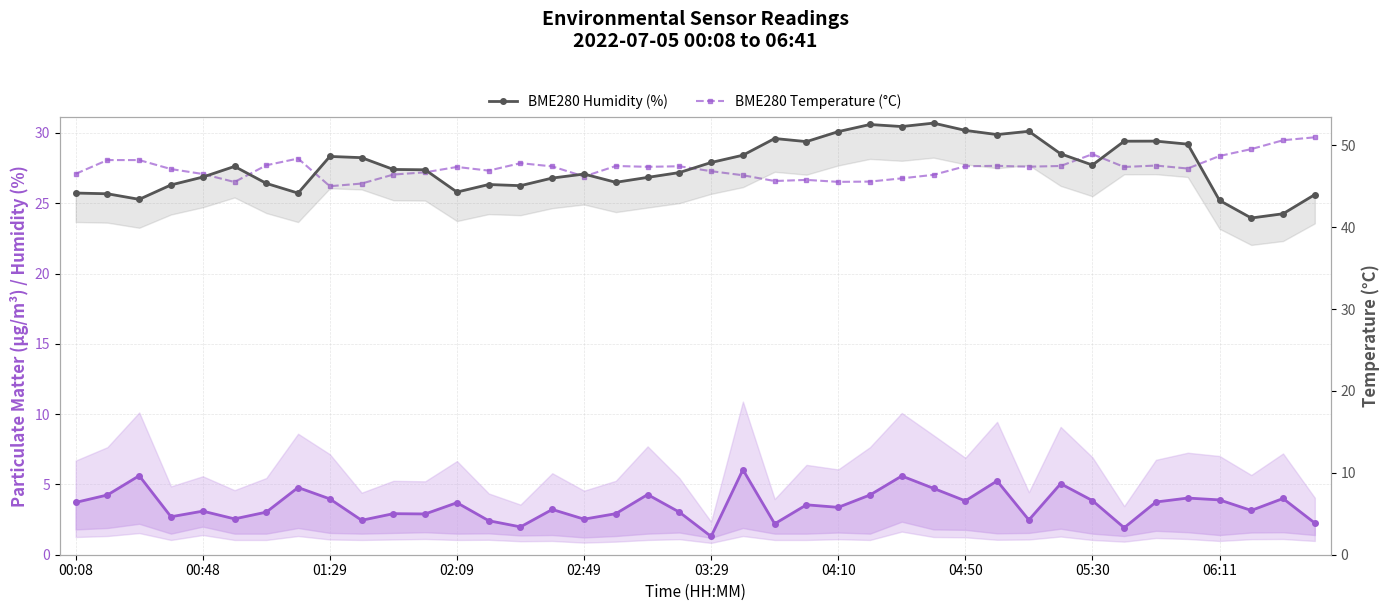

What position from the right is 15?

25